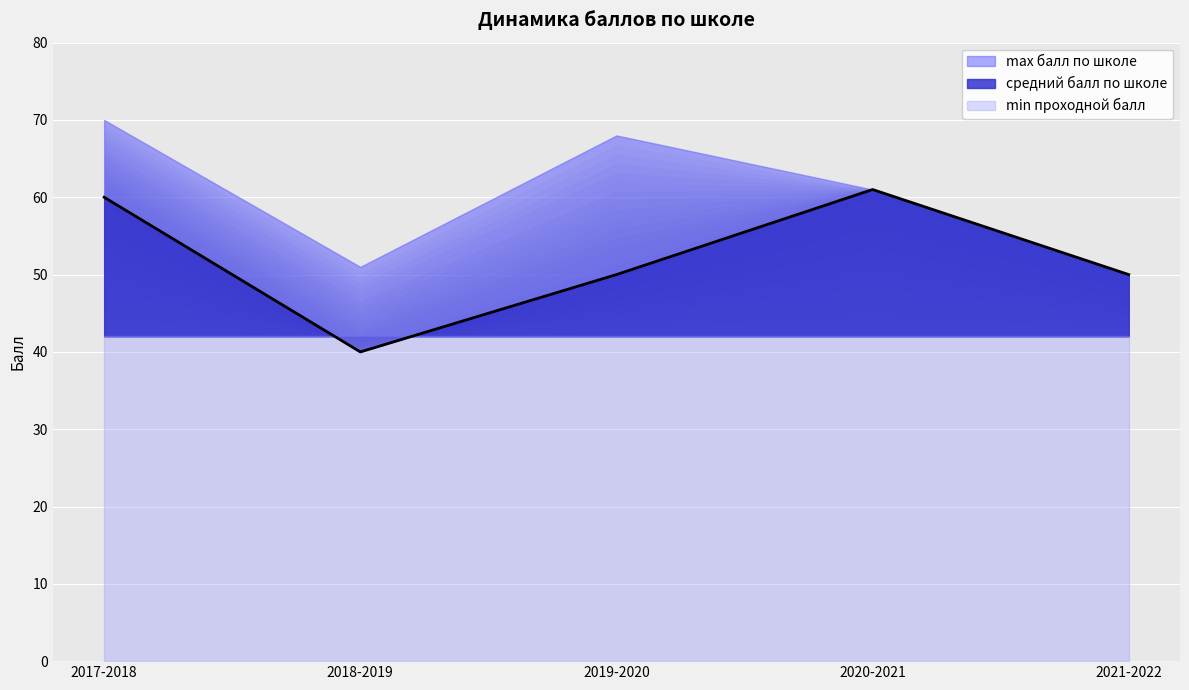

The value of max балл по школе at 2021-2022 is 73. True or false?

False